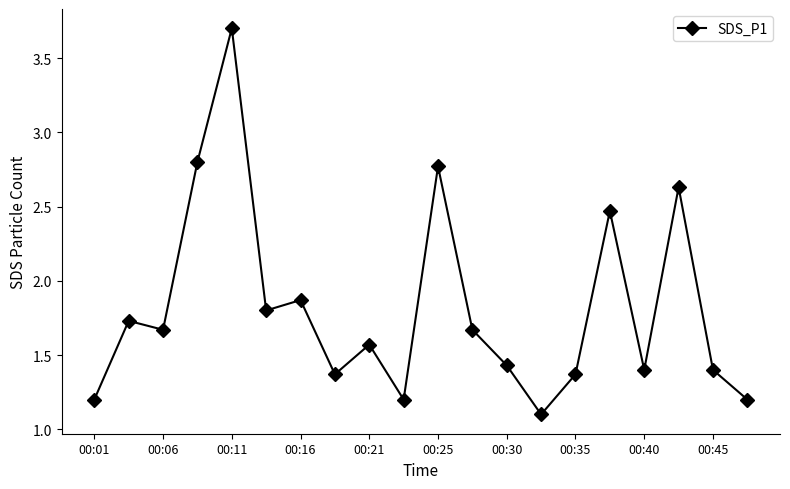

What is the value of the 14th point from the left?

1.1